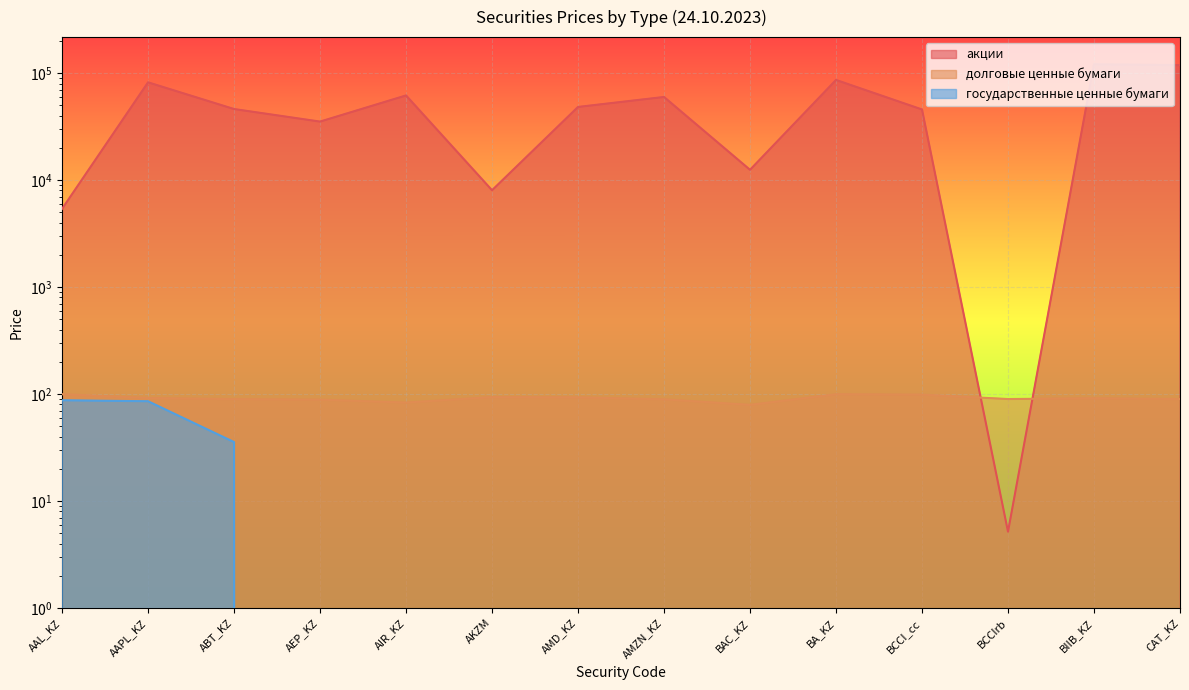

Which has a higher value, AMD_KZ or AMZN_KZ?

AMZN_KZ